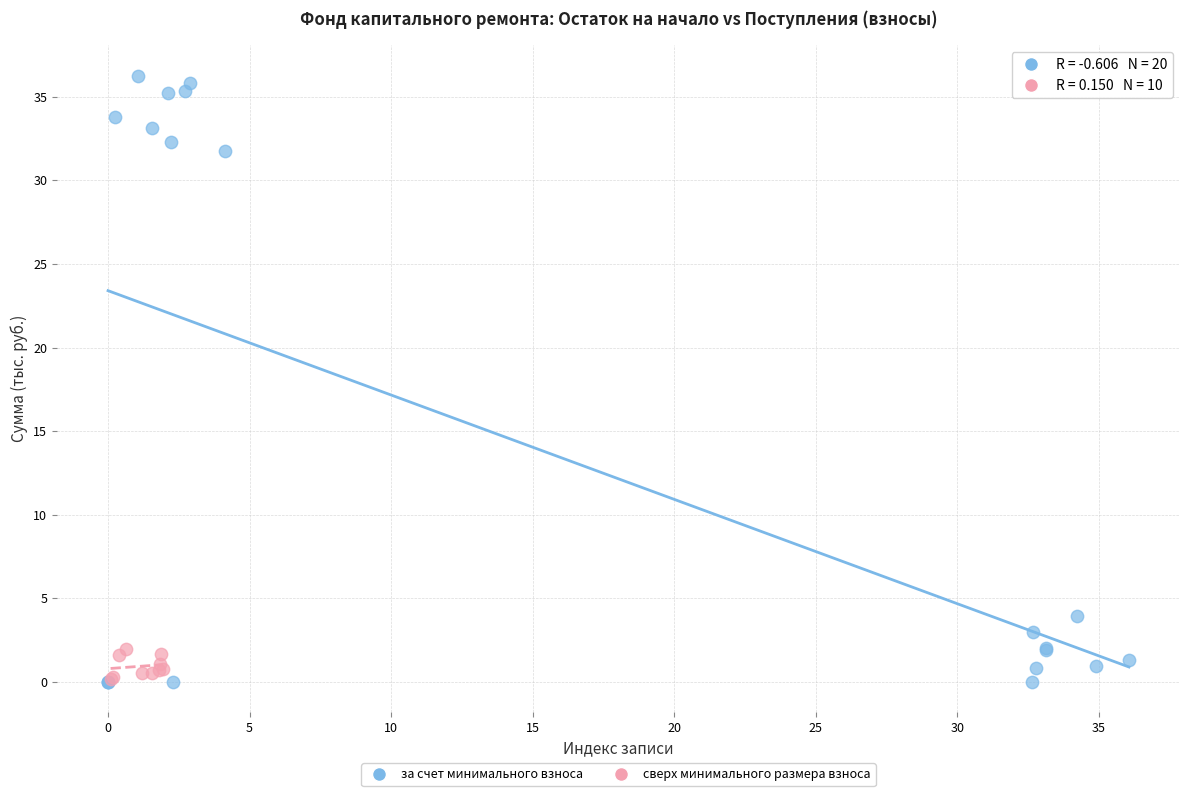

Which series has the largest Y range (max minus min)?

за счет минимального взноса